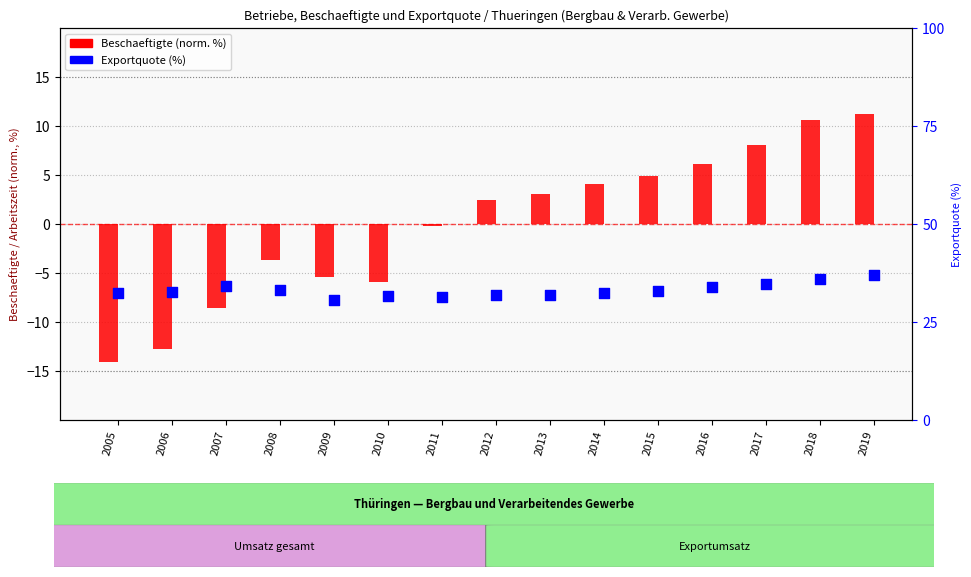

What are all the series names shown in the legend?

Beschaeftigte (norm.), Exportquote (%)